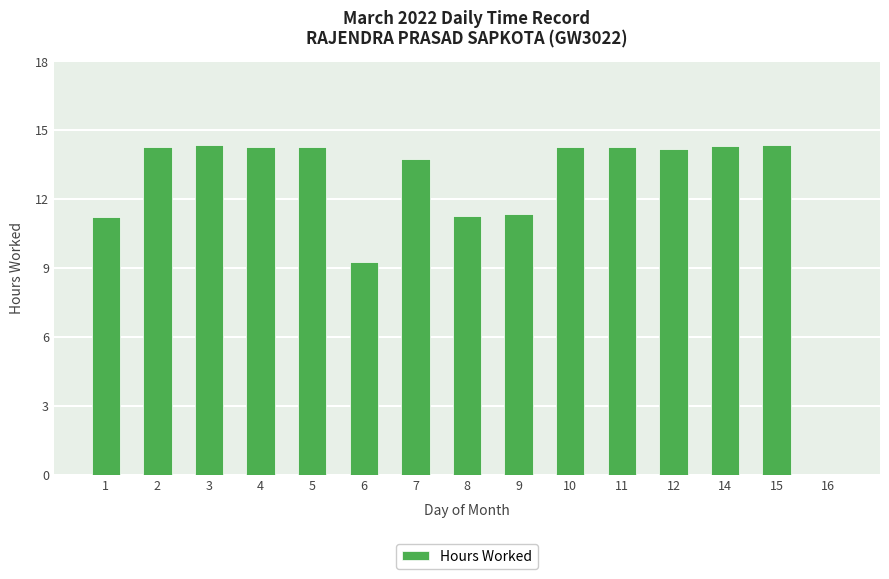

True or false: the data shows 21.8 at 4.

False